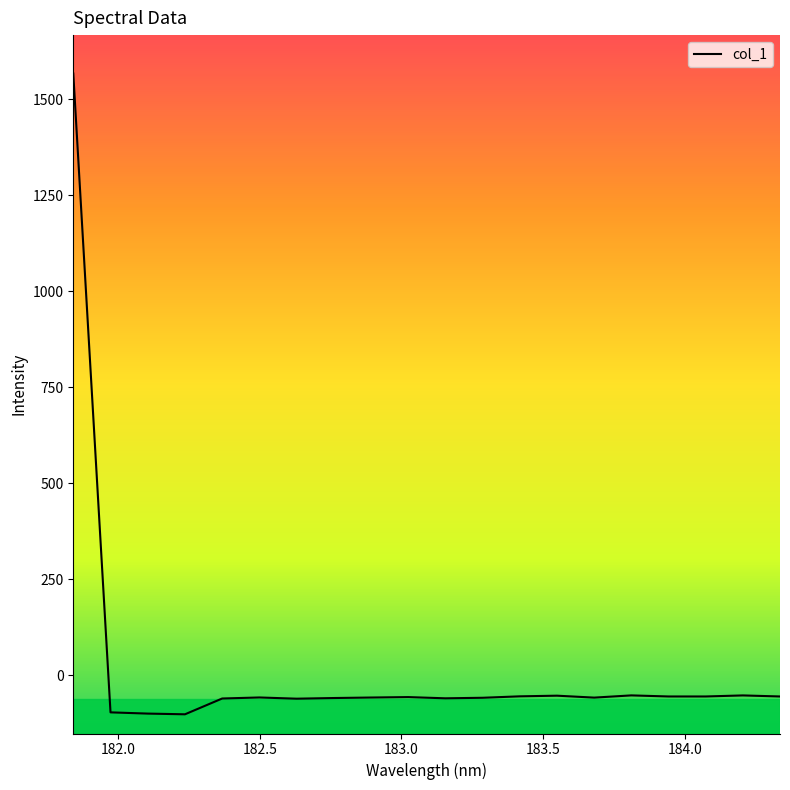

What is the greatest value displayed?

1566.8